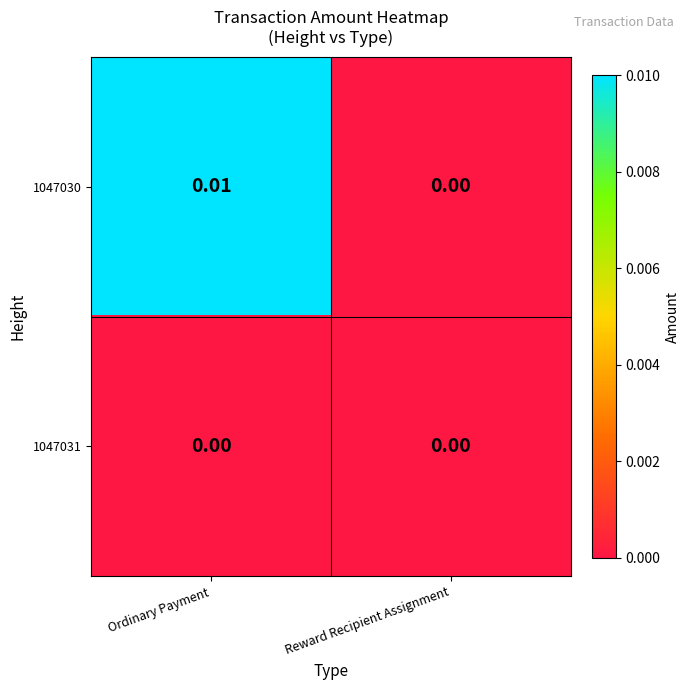

Which category has the highest value in the 1047030 series?

Ordinary Payment